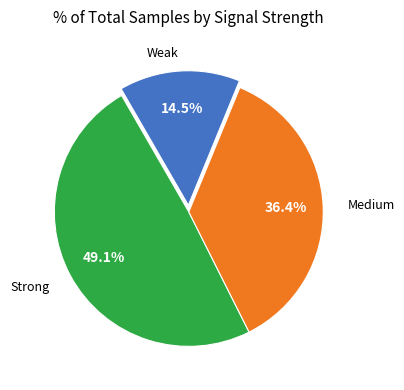

Does any single category account for the majority?

No